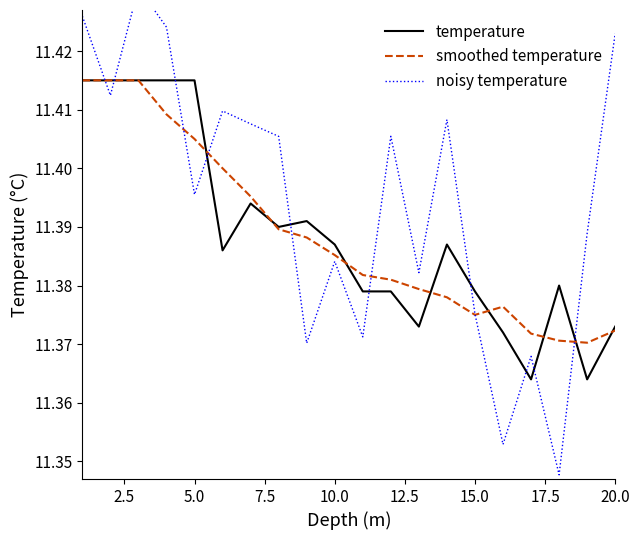

Rank the series by their maximum value, from lowest to highest.

temperature, smoothed temperature, noisy temperature